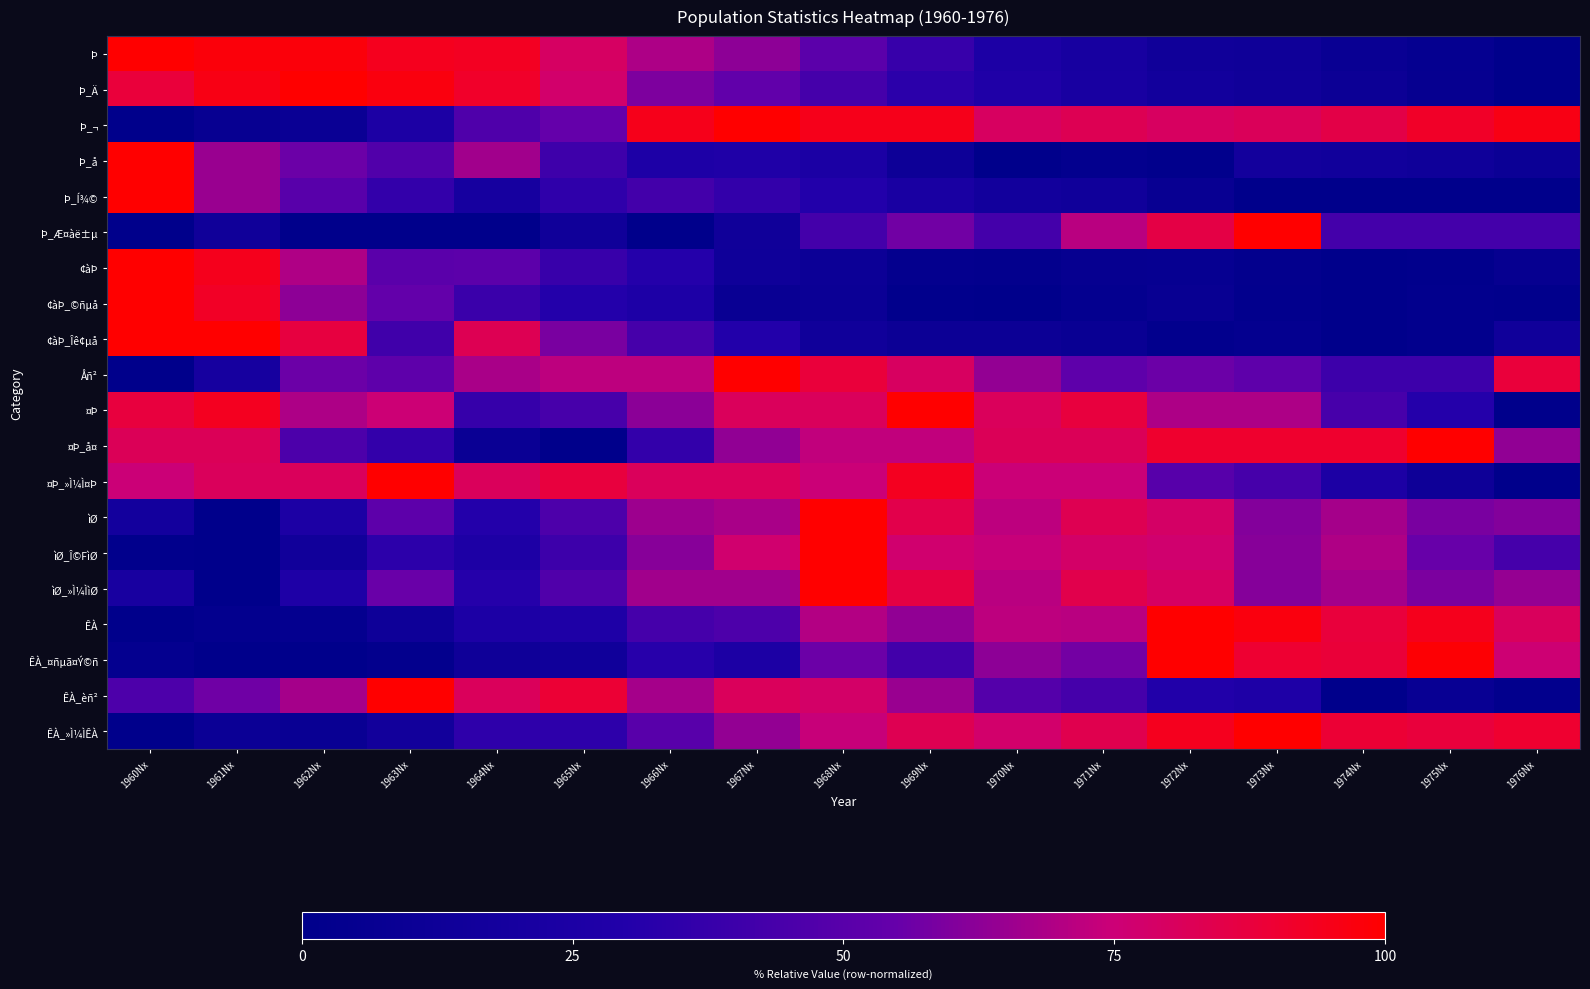

Reading right to left, what are all the values shown in this chart?

Þ: 1976Nx=0.0	1975Nx=5.1	1974Nx=8.8	1973Nx=13.6	1972Nx=14.2	1971Nx=20.7	1970Nx=25.8	1969Nx=38.0	1968Nx=51.0	1967Nx=62.9	1966Nx=69.1	1965Nx=79.3	1964Nx=93.2	1963Nx=93.8	1962Nx=97.7	1961Nx=97.7	1960Nx=100.0
Þ_Ä: 1976Nx=0.0	1975Nx=5.7	1974Nx=10.8	1973Nx=14.5	1972Nx=16.8	1971Nx=21.6	1970Nx=27.8	1969Nx=33.5	1968Nx=43.2	1967Nx=53.1	1966Nx=59.7	1965Nx=77.6	1964Nx=91.8	1963Nx=96.9	1962Nx=100.0	1961Nx=96.0	1960Nx=88.1
Þ_¬: 1976Nx=96.0	1975Nx=92.0	1974Nx=85.3	1973Nx=81.3	1972Nx=80.0	1971Nx=82.7	1970Nx=80.0	1969Nx=94.7	1968Nx=94.7	1967Nx=100.0	1966Nx=94.7	1965Nx=54.7	1964Nx=46.7	1963Nx=25.3	1962Nx=9.3	1961Nx=6.7	1960Nx=0.0
Þ_å: 1976Nx=10.5	1975Nx=14.0	1974Nx=15.8	1973Nx=17.5	1972Nx=1.8	1971Nx=3.5	1970Nx=0.0	1969Nx=12.3	1968Nx=24.6	1967Nx=28.1	1966Nx=26.3	1965Nx=40.4	1964Nx=66.7	1963Nx=47.4	1962Nx=56.1	1961Nx=64.9	1960Nx=100.0
Þ_Í¾©: 1976Nx=0.0	1975Nx=0.0	1974Nx=0.0	1973Nx=0.0	1972Nx=7.6	1971Nx=15.2	1970Nx=16.7	1969Nx=22.7	1968Nx=30.3	1967Nx=36.4	1966Nx=42.4	1965Nx=34.8	1964Nx=19.7	1963Nx=36.4	1962Nx=50.0	1961Nx=65.2	1960Nx=100.0
Þ_Æ¤àë±µ: 1976Nx=42.9	1975Nx=42.9	1974Nx=42.9	1973Nx=100.0	1972Nx=85.7	1971Nx=71.4	1970Nx=42.9	1969Nx=57.1	1968Nx=42.9	1967Nx=14.3	1966Nx=0.0	1965Nx=14.3	1964Nx=0.0	1963Nx=0.0	1962Nx=0.0	1961Nx=14.3	1960Nx=0.0
¢àÞ: 1976Nx=5.5	1975Nx=1.8	1974Nx=0.0	1973Nx=3.0	1972Nx=6.1	1971Nx=5.5	1970Nx=3.0	1969Nx=3.7	1968Nx=11.6	1967Nx=14.0	1966Nx=31.1	1965Nx=38.4	1964Nx=51.2	1963Nx=50.6	1962Nx=69.5	1961Nx=94.5	1960Nx=100.0
¢àÞ_©ñµå: 1976Nx=1.7	1975Nx=2.5	1974Nx=0.0	1973Nx=2.5	1972Nx=7.6	1971Nx=4.2	1970Nx=0.0	1969Nx=1.7	1968Nx=10.2	1967Nx=8.5	1966Nx=26.3	1965Nx=30.5	1964Nx=39.0	1963Nx=54.2	1962Nx=62.7	1961Nx=92.4	1960Nx=100.0
¢àÞ_Îê¢µå: 1976Nx=15.2	1975Nx=2.2	1974Nx=0.0	1973Nx=4.3	1972Nx=2.2	1971Nx=8.7	1970Nx=10.9	1969Nx=10.9	1968Nx=15.2	1967Nx=30.4	1966Nx=43.5	1965Nx=58.7	1964Nx=82.6	1963Nx=41.3	1962Nx=87.0	1961Nx=100.0	1960Nx=100.0
Åñ²: 1976Nx=88.0	1975Nx=40.0	1974Nx=40.0	1973Nx=52.0	1972Nx=56.0	1971Nx=52.0	1970Nx=64.0	1969Nx=80.0	1968Nx=88.0	1967Nx=100.0	1966Nx=72.0	1965Nx=72.0	1964Nx=68.0	1963Nx=52.0	1962Nx=56.0	1961Nx=20.0	1960Nx=0.0
¤Þ: 1976Nx=0.0	1975Nx=31.2	1974Nx=43.8	1973Nx=68.8	1972Nx=68.8	1971Nx=87.5	1970Nx=81.2	1969Nx=100.0	1968Nx=81.2	1967Nx=81.2	1966Nx=62.5	1965Nx=43.8	1964Nx=37.5	1963Nx=75.0	1962Nx=68.8	1961Nx=93.7	1960Nx=87.5
¤Þ_å¤: 1976Nx=63.6	1975Nx=100.0	1974Nx=90.9	1973Nx=90.9	1972Nx=90.9	1971Nx=81.8	1970Nx=81.8	1969Nx=72.7	1968Nx=72.7	1967Nx=63.6	1966Nx=36.4	1965Nx=0.0	1964Nx=9.1	1963Nx=36.4	1962Nx=45.5	1961Nx=81.8	1960Nx=81.8
¤Þ_»Ì¼Ì¤Þ: 1976Nx=0.0	1975Nx=12.5	1974Nx=25.0	1973Nx=43.7	1972Nx=50.0	1971Nx=75.0	1970Nx=75.0	1969Nx=93.7	1968Nx=75.0	1967Nx=81.2	1966Nx=81.2	1965Nx=87.5	1964Nx=81.2	1963Nx=100.0	1962Nx=81.2	1961Nx=81.2	1960Nx=75.0
ìØ: 1976Nx=60.6	1975Nx=58.9	1974Nx=67.5	1973Nx=60.8	1972Nx=78.9	1971Nx=83.1	1970Nx=71.9	1969Nx=84.7	1968Nx=100.0	1967Nx=68.3	1966Nx=65.8	1965Nx=45.8	1964Nx=30.6	1963Nx=51.7	1962Nx=25.0	1961Nx=0.0	1960Nx=17.8
ìØ_Î©FìØ: 1976Nx=43.1	1975Nx=55.4	1974Nx=69.2	1973Nx=61.5	1972Nx=76.9	1971Nx=78.5	1970Nx=73.8	1969Nx=76.9	1968Nx=100.0	1967Nx=76.9	1966Nx=61.5	1965Nx=40.0	1964Nx=26.2	1963Nx=33.8	1962Nx=15.4	1961Nx=0.0	1960Nx=1.5
ìØ_»Ì¼ÌìØ: 1976Nx=64.4	1975Nx=59.3	1974Nx=67.1	1973Nx=61.0	1972Nx=79.3	1971Nx=84.1	1970Nx=71.2	1969Nx=86.1	1968Nx=100.0	1967Nx=66.4	1966Nx=66.8	1965Nx=47.1	1964Nx=31.5	1963Nx=55.6	1962Nx=27.1	1961Nx=0.0	1960Nx=21.4
ÊÀ: 1976Nx=80.6	1975Nx=94.4	1974Nx=87.5	1973Nx=96.9	1972Nx=100.0	1971Nx=71.2	1970Nx=71.9	1969Nx=63.4	1968Nx=70.0	1967Nx=45.9	1966Nx=43.1	1965Nx=26.9	1964Nx=25.6	1963Nx=13.1	1962Nx=4.1	1961Nx=3.1	1960Nx=0.0
ÊÀ_¤ñµã¤Ý©ñ: 1976Nx=75.8	1975Nx=99.0	1974Nx=88.4	1973Nx=89.9	1972Nx=100.0	1971Nx=57.6	1970Nx=62.6	1969Nx=41.9	1968Nx=56.1	1967Nx=24.7	1966Nx=32.3	1965Nx=15.2	1964Nx=13.6	1963Nx=3.0	1962Nx=0.5	1961Nx=0.0	1960Nx=4.5
ÊÀ_èñ²: 1976Nx=2.7	1975Nx=8.1	1974Nx=0.0	1973Nx=27.0	1972Nx=29.7	1971Nx=43.2	1970Nx=48.6	1969Nx=64.9	1968Nx=78.4	1967Nx=81.1	1966Nx=67.6	1965Nx=89.2	1964Nx=81.1	1963Nx=100.0	1962Nx=67.6	1961Nx=56.8	1960Nx=45.9
ÊÀ_»Ì¼ÌÊÀ: 1976Nx=90.5	1975Nx=87.8	1974Nx=89.1	1973Nx=100.0	1972Nx=93.9	1971Nx=83.7	1970Nx=77.6	1969Nx=83.0	1968Nx=74.1	1967Nx=63.9	1966Nx=50.3	1965Nx=34.0	1964Nx=34.7	1963Nx=16.3	1962Nx=8.8	1961Nx=10.2	1960Nx=0.0